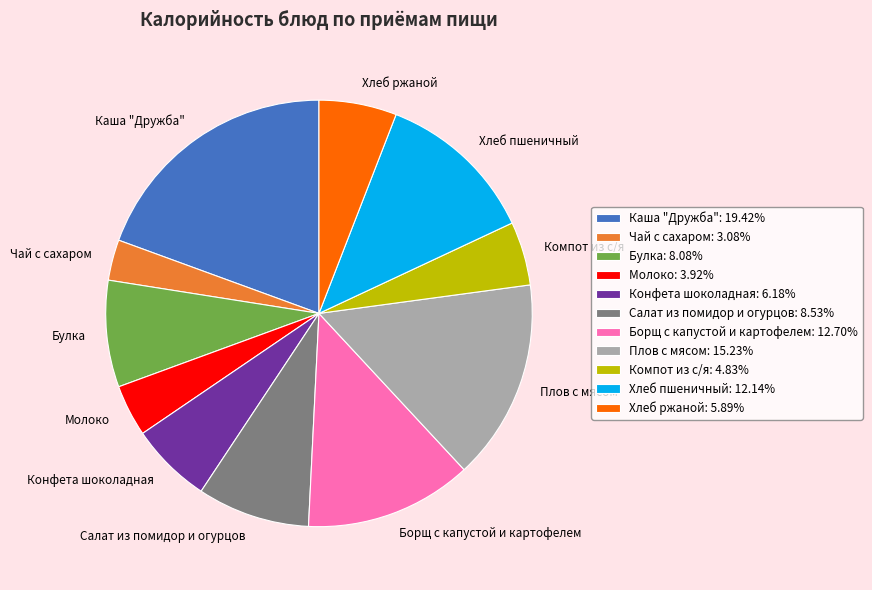

Which slice is the smallest?

Чай с сахаром